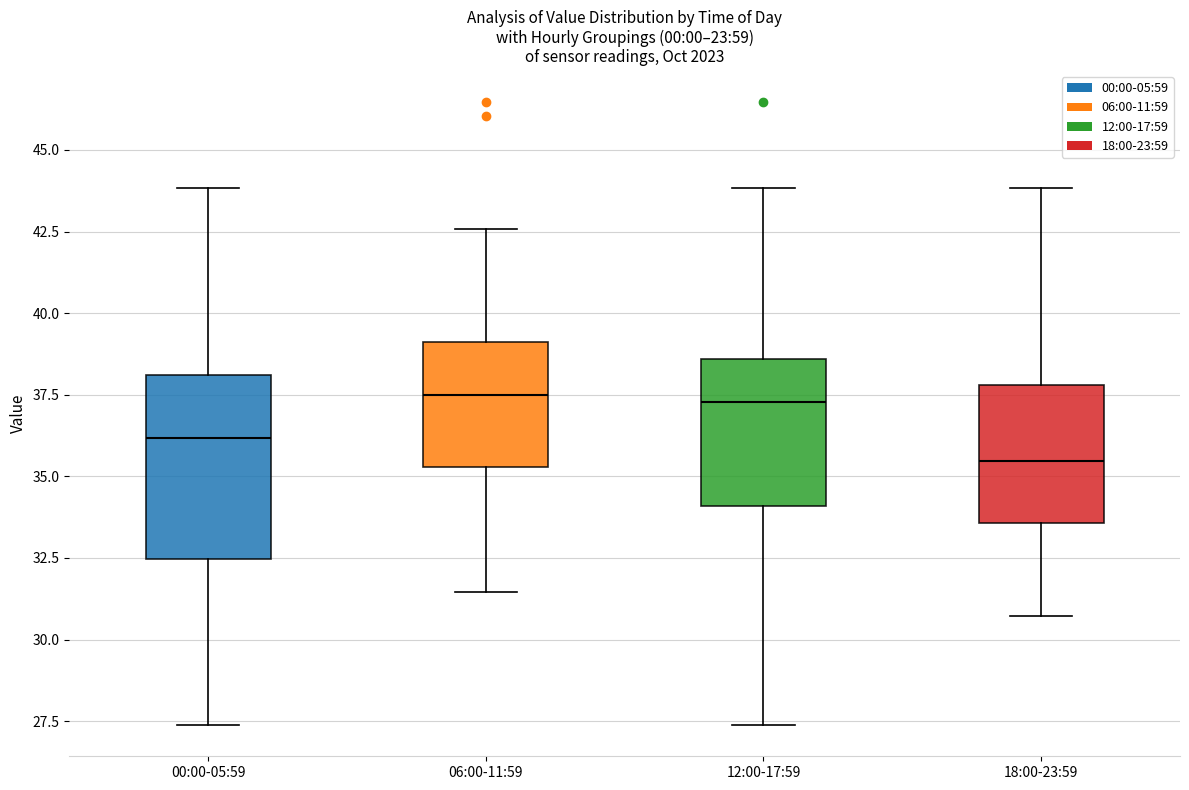

Comparing the boxes themselves (not the whiskers), which one is the tallest?

00:00-05:59